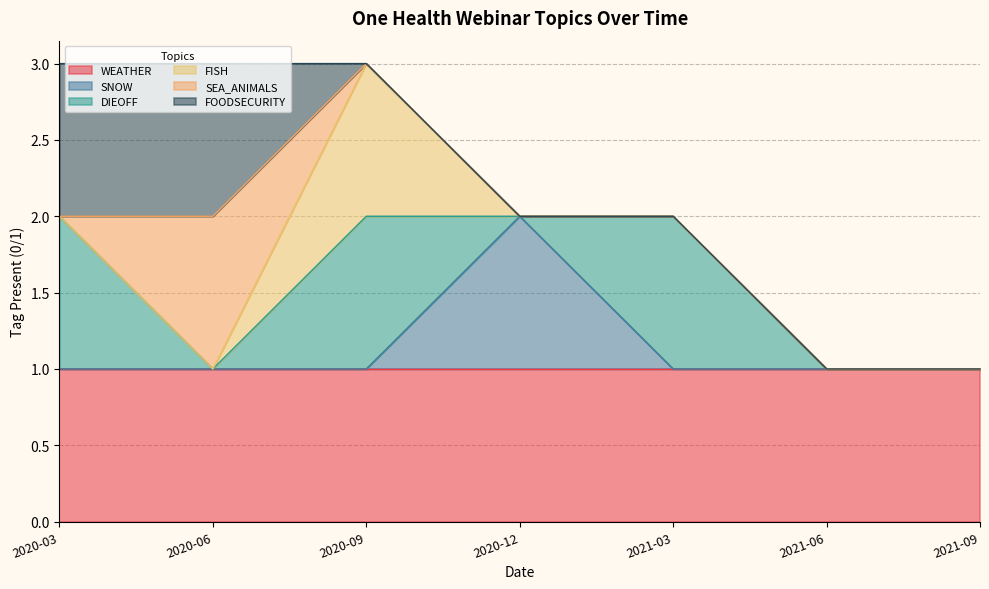

Reading right to left, list all the values displayed in this chart.

WEATHER: 2021-09=1	2021-06=1	2021-03=1	2020-12=1	2020-09=1	2020-06=1	2020-03=1
SNOW: 2021-09=0	2021-06=0	2021-03=0	2020-12=1	2020-09=0	2020-06=0	2020-03=0
DIEOFF: 2021-09=0	2021-06=0	2021-03=1	2020-12=0	2020-09=1	2020-06=0	2020-03=1
FISH: 2021-09=0	2021-06=0	2021-03=0	2020-12=0	2020-09=1	2020-06=0	2020-03=0
SEA_ANIMALS: 2021-09=0	2021-06=0	2021-03=0	2020-12=0	2020-09=0	2020-06=1	2020-03=0
FOODSECURITY: 2021-09=0	2021-06=0	2021-03=0	2020-12=0	2020-09=0	2020-06=1	2020-03=1